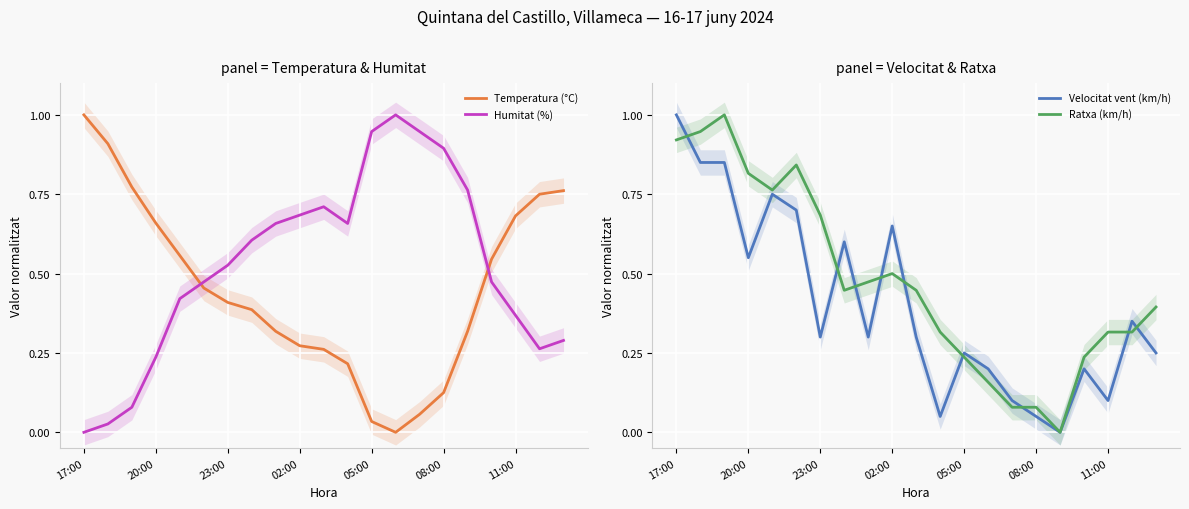

True or false: Temperatura (°C) and Humitat (%) cross at least once.

True